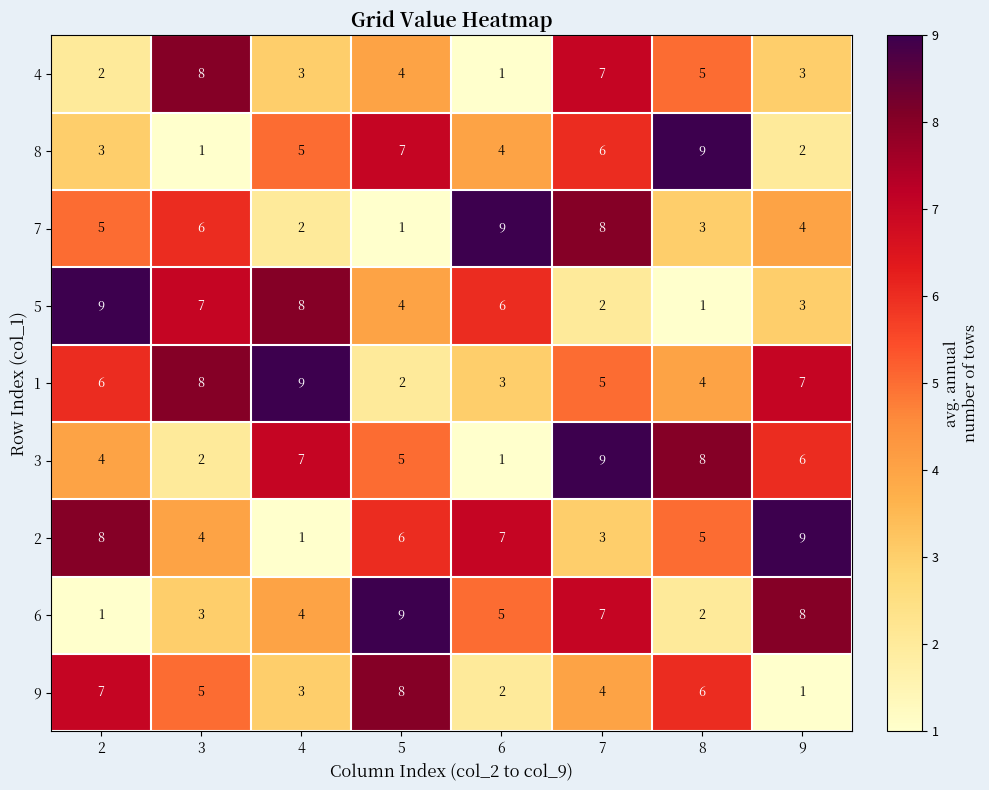

What is the average value of the 4 series?

4